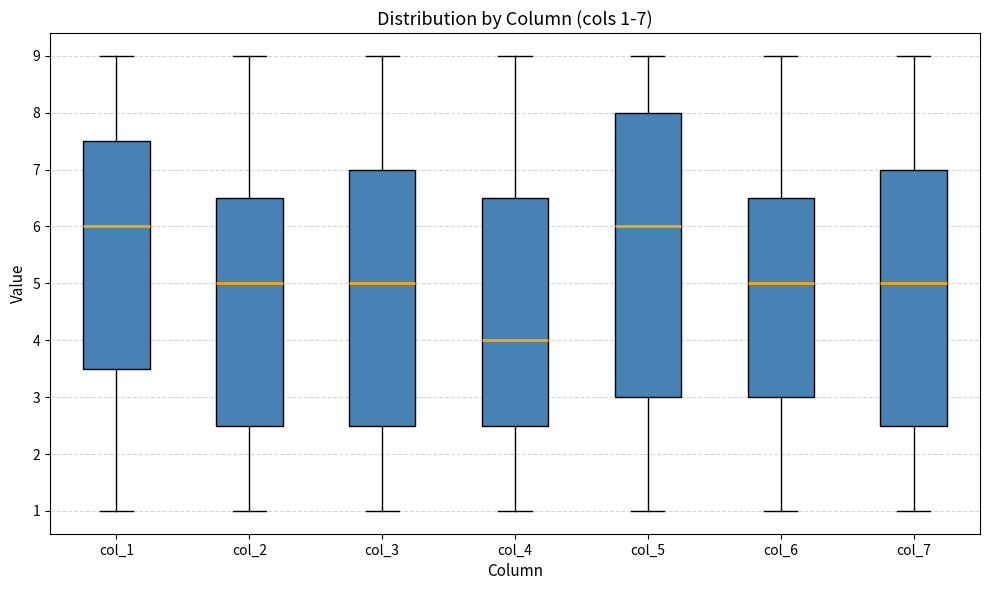

Which box is the tallest, from its lower edge to its upper edge?

col_5